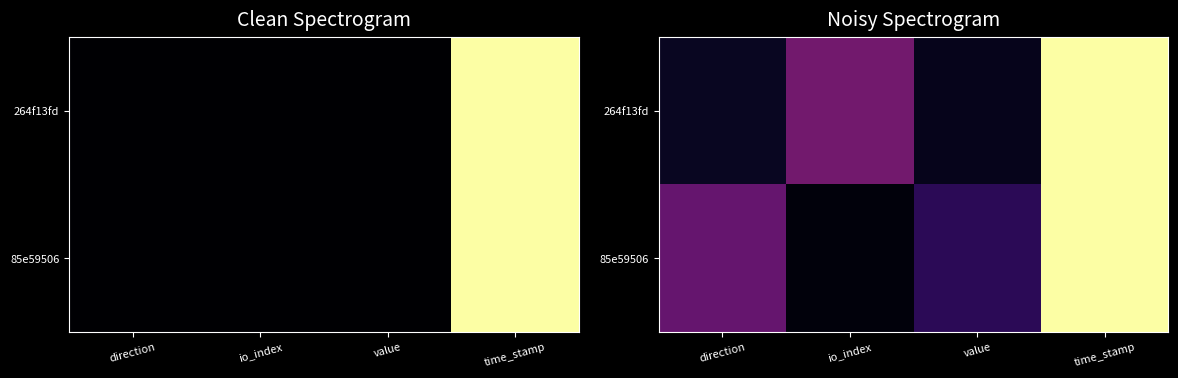

Which series has the largest range (max minus min)?

85e59506